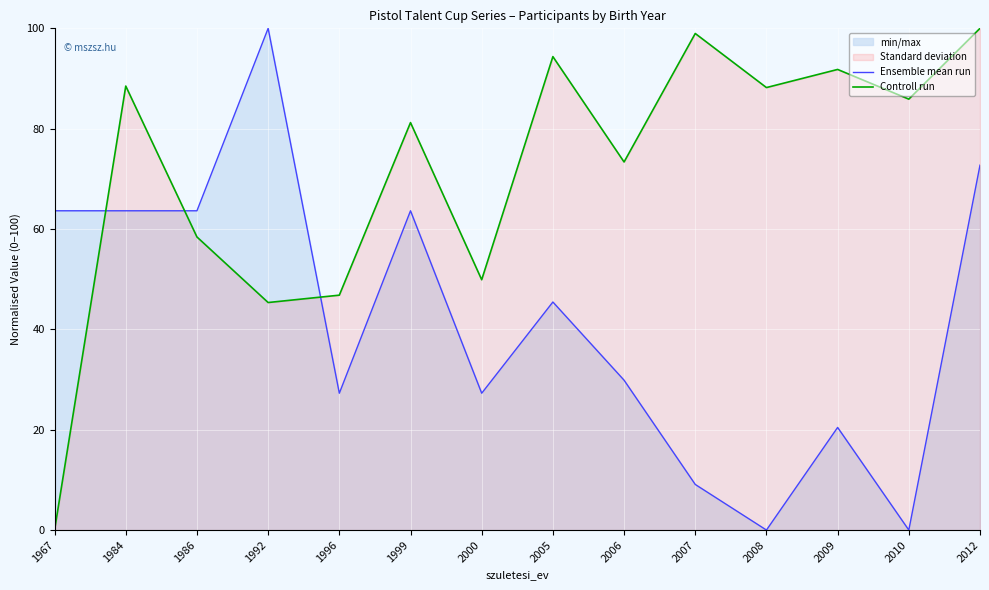

True or false: Ensemble mean run has a value of 20.1 at 1967.

False